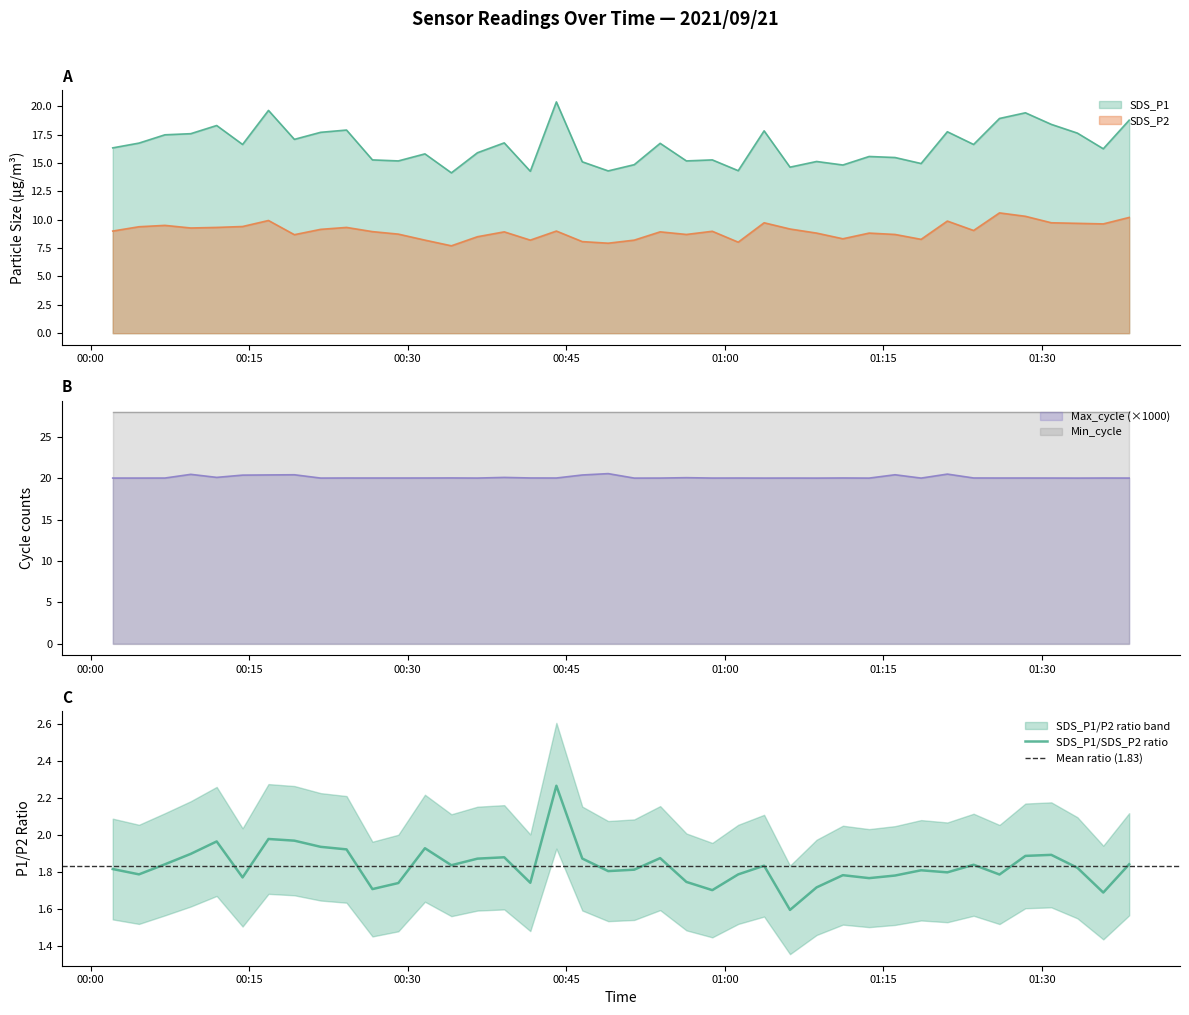

What is the lowest value of the SDS_P1 series?

14.1